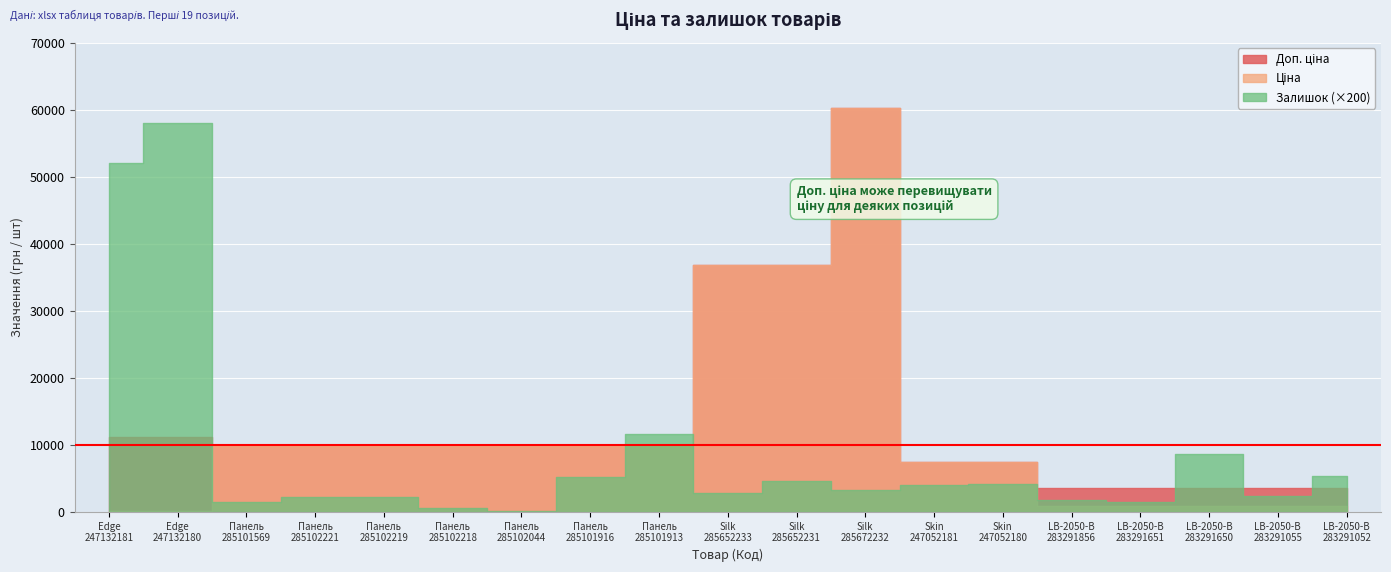

At which label does Доп. ціна first exceed 9775?

Edge Skin Arena 247132181